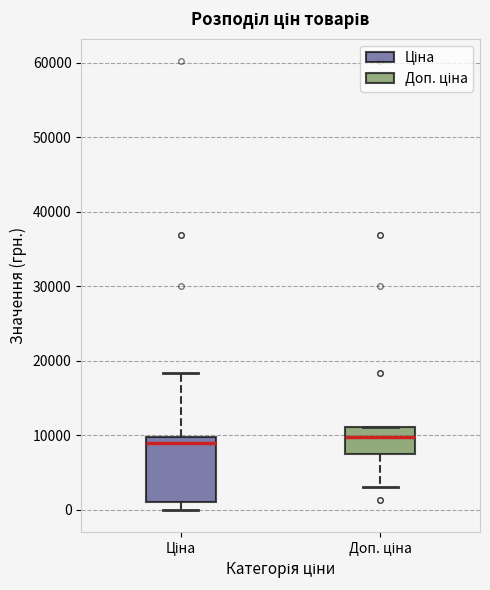

Reading left to right, read every box against the y-axis: the position of its median line, the range the box covers, and the ends of its whiskers. The values are not printed on the chart, so give them approximately, as read against the axis.

Ціна: median 9000, box 1000 to 10000, whiskers 0 to 18000
Доп. ціна: median 10000, box 7000 to 11000, whiskers 3000 to 11000